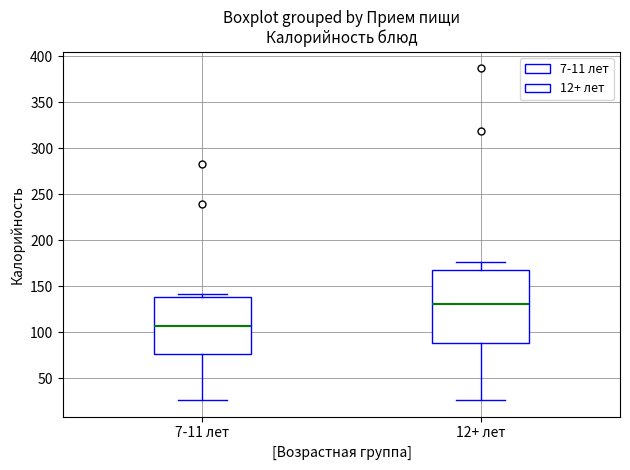

Reading left to right, read every box against the y-axis: the position of its median line, the range the box covers, and the ends of its whiskers. The values are not printed on the chart, so give them approximately, as read against the axis.

7-11 лет: median 105, box 75 to 140, whiskers 25 to 140 (just above the box's upper edge)
12+ лет: median 130, box 90 to 170, whiskers 25 to 175